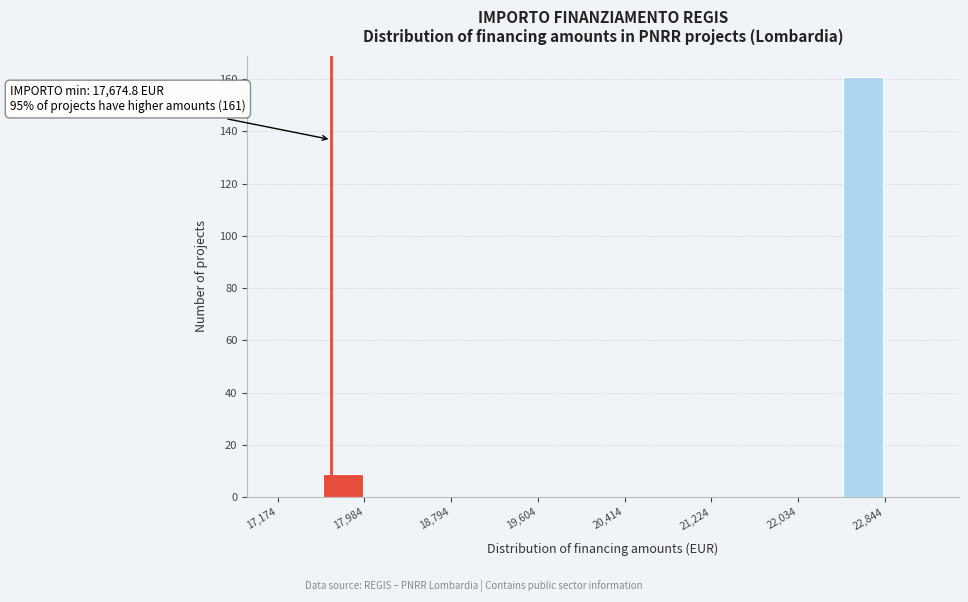

Over which range of the x-axis is the bar tallest?

22400 to 22800